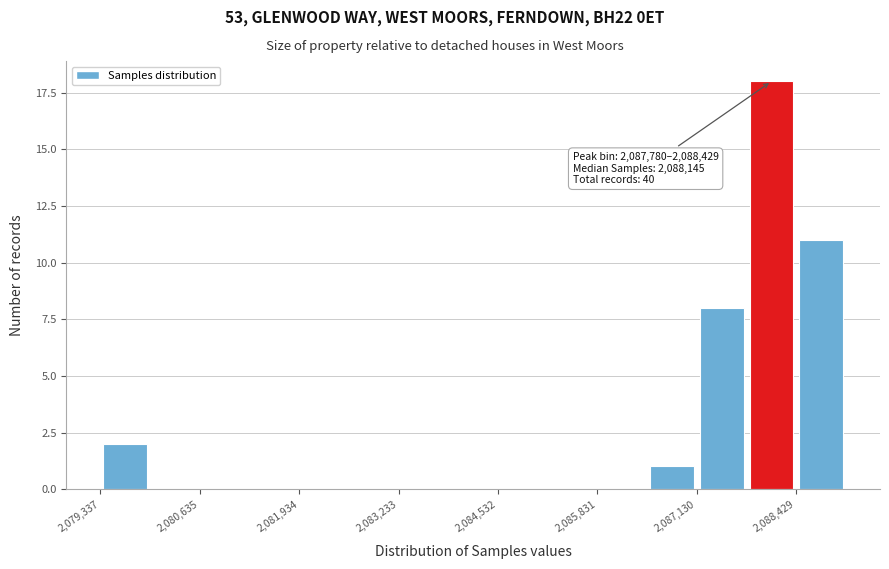

Read against the x-axis, roughly where is the centre of the tallest bar?

2088200